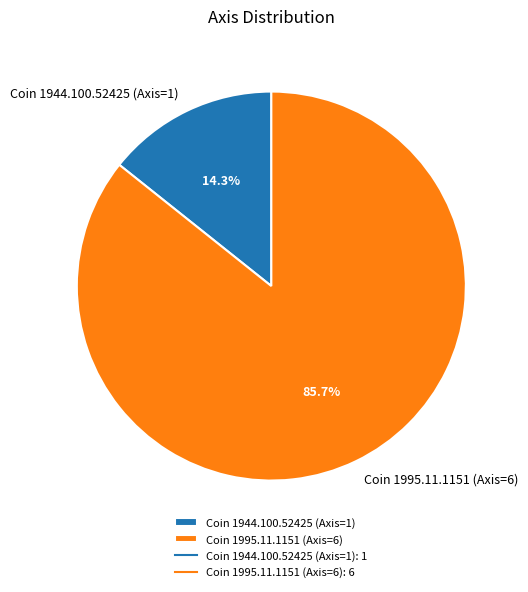

How many slices are in this pie chart?

2